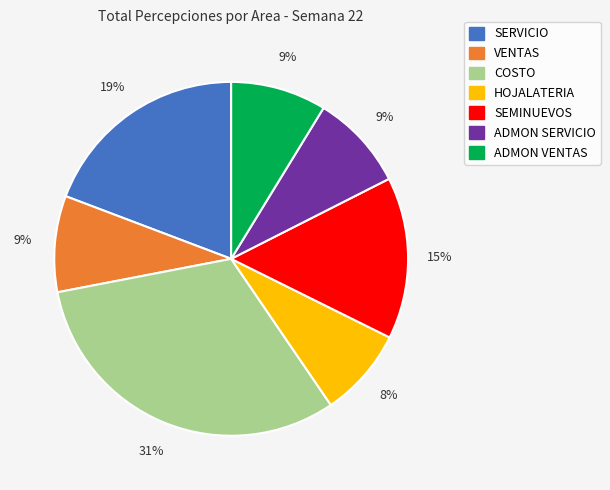

Approximately how many times larger is the value at COSTO compared to HOJALATERIA?

3.9